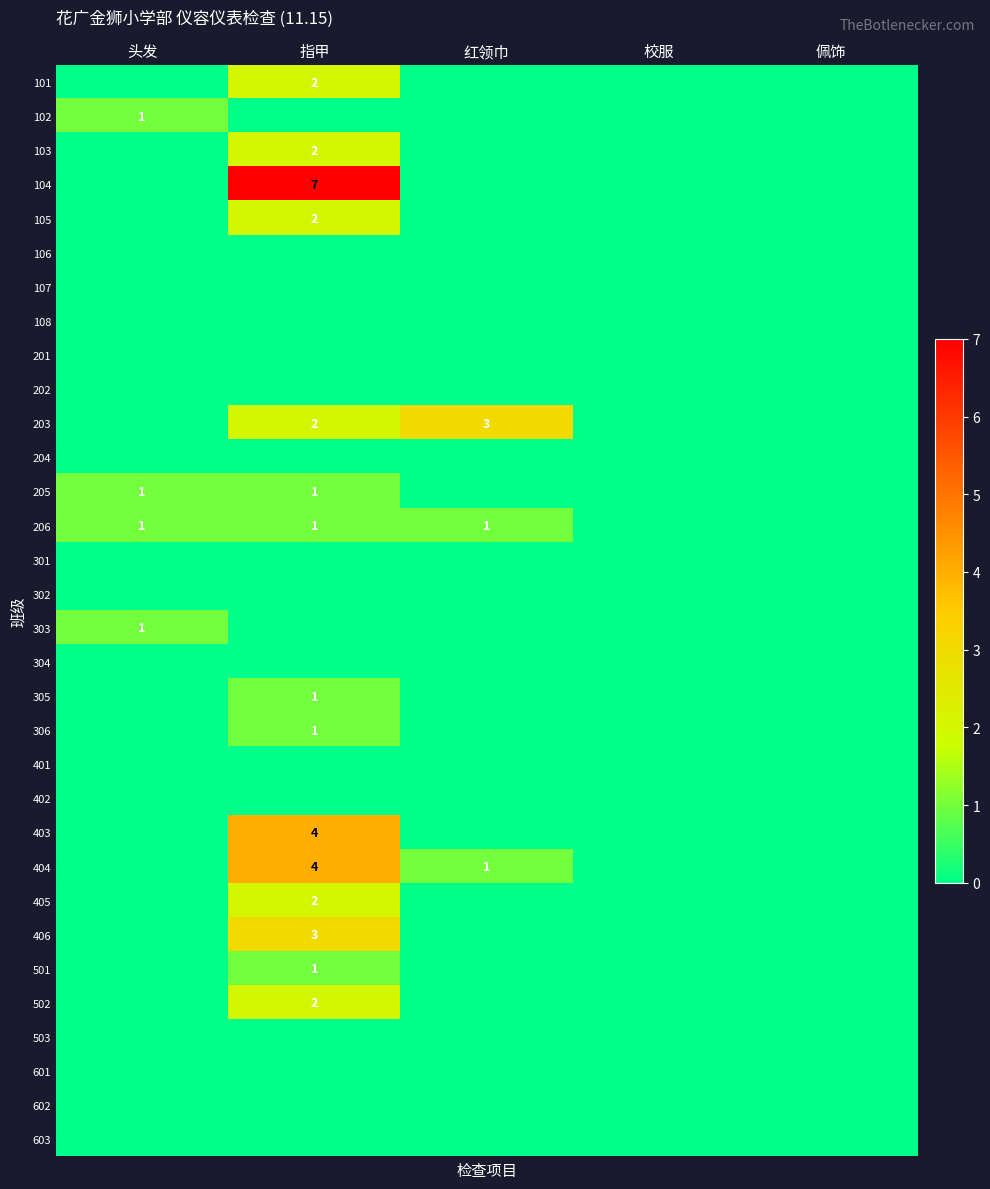

True or false: 306 has a value of 1 at 指甲.

True